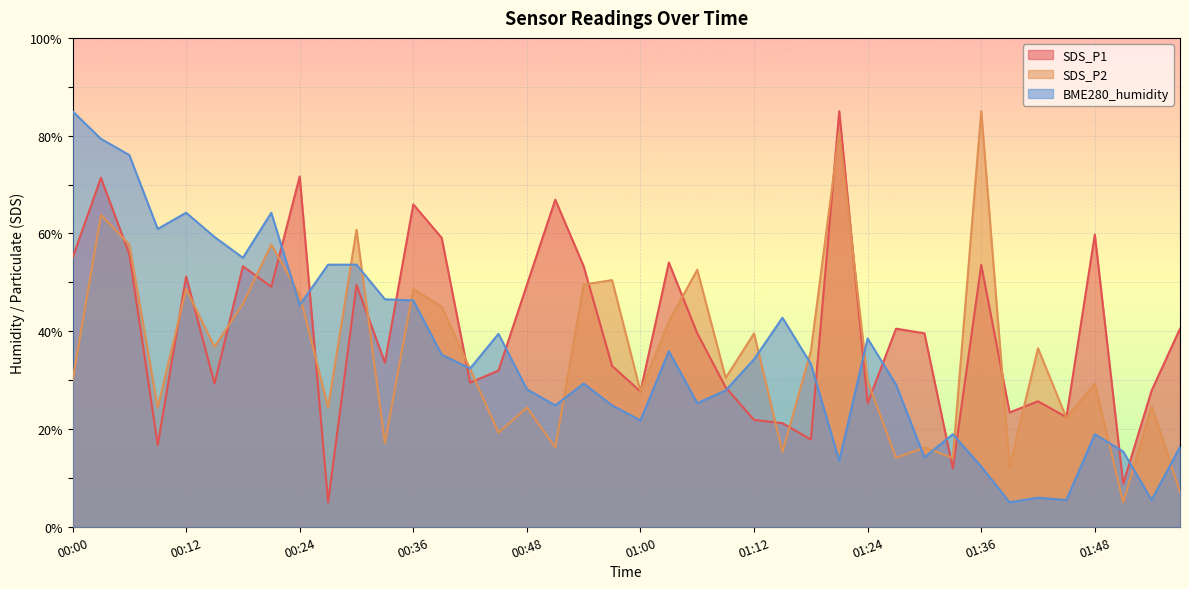

Between which two adjacent categories do BME280_humidity and SDS_P1 first intersect?

00:21 and 00:24